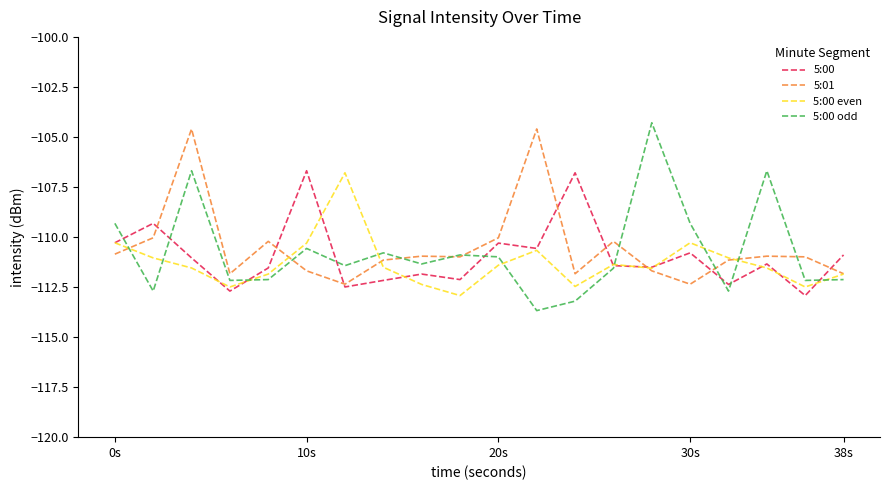

What is the maximum value shown in the chart?

-104.3